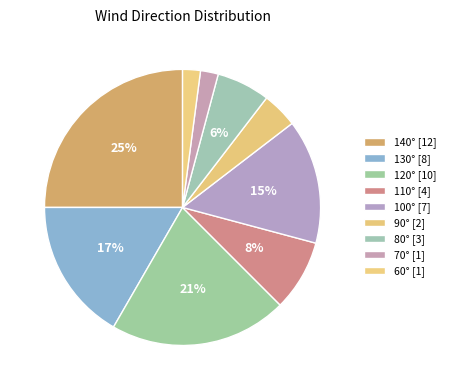

Does 120° account for over 50% of the chart?

No